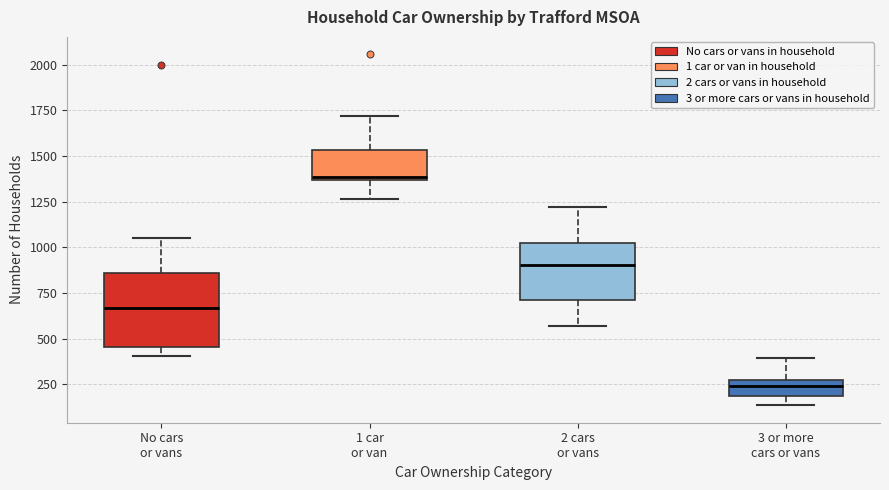

Where is the lower edge of the box for No cars or vans on the y-axis? The values are not printed on the chart, so give them approximately, as read against the axis.

450